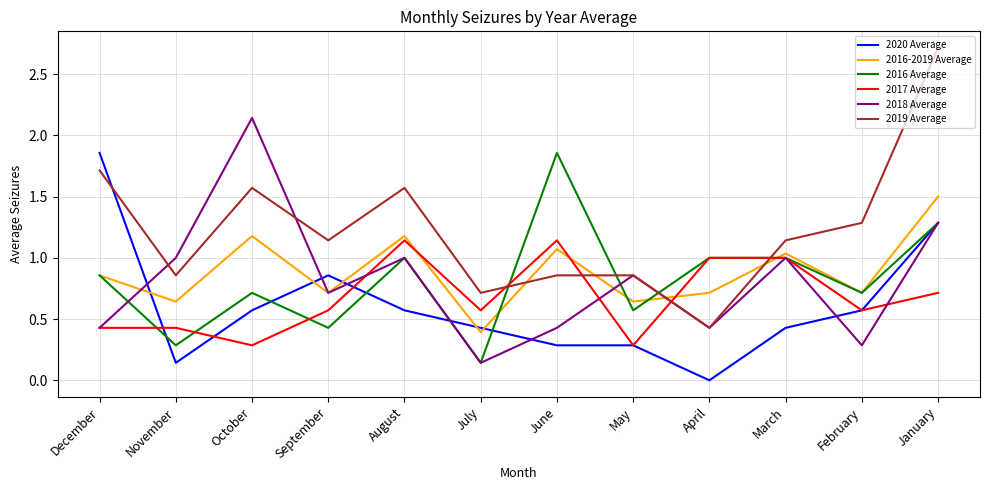

Which series has the largest total across all categories?

2019 Average